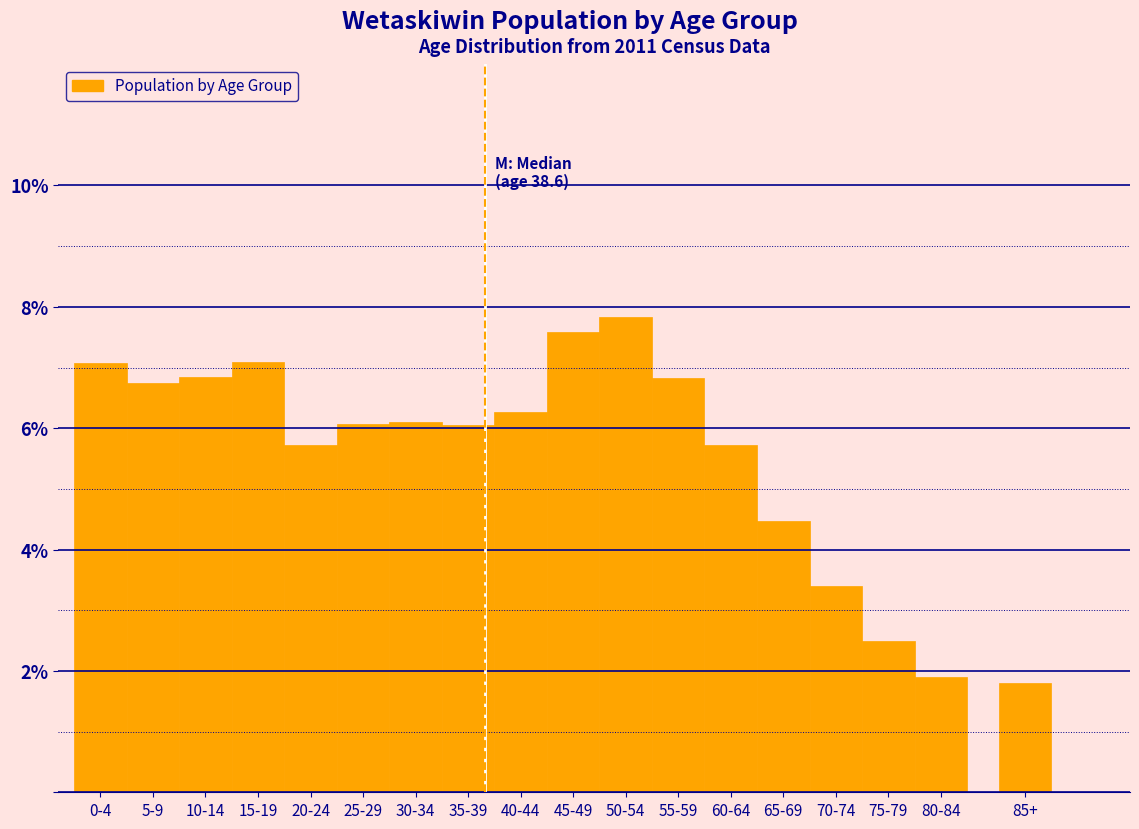

Does the chart contain any negative values?

No